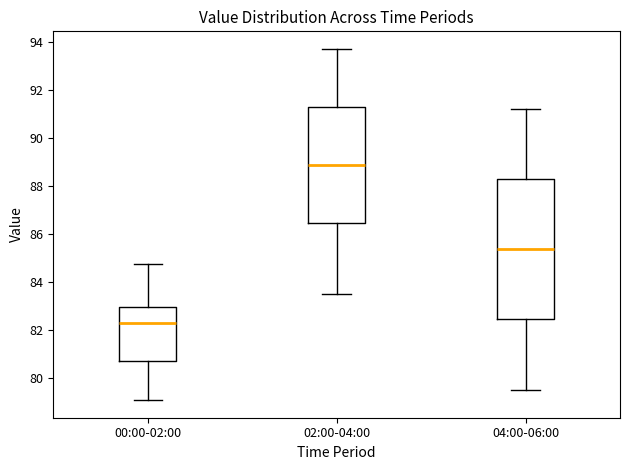

Reading left to right, transcribe this box plot: for each box, give where its median line is, the range the box spans, and where its two whiskers end, as read against the y-axis. The values are not printed on the chart, so give them approximately, as read against the axis.

00:00-02:00: median 82.2, box 80.6 to 83.0, whiskers 79.0 to 84.8
02:00-04:00: median 88.8, box 86.4 to 91.2, whiskers 83.6 to 93.8
04:00-06:00: median 85.4, box 82.4 to 88.2, whiskers 79.6 to 91.2